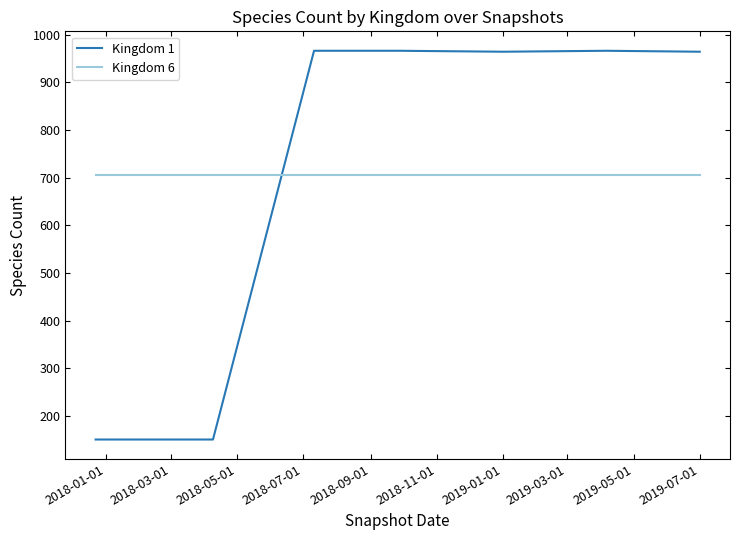

After their last crossing, which series has the higher values: Kingdom 1 or Kingdom 6?

Kingdom 1